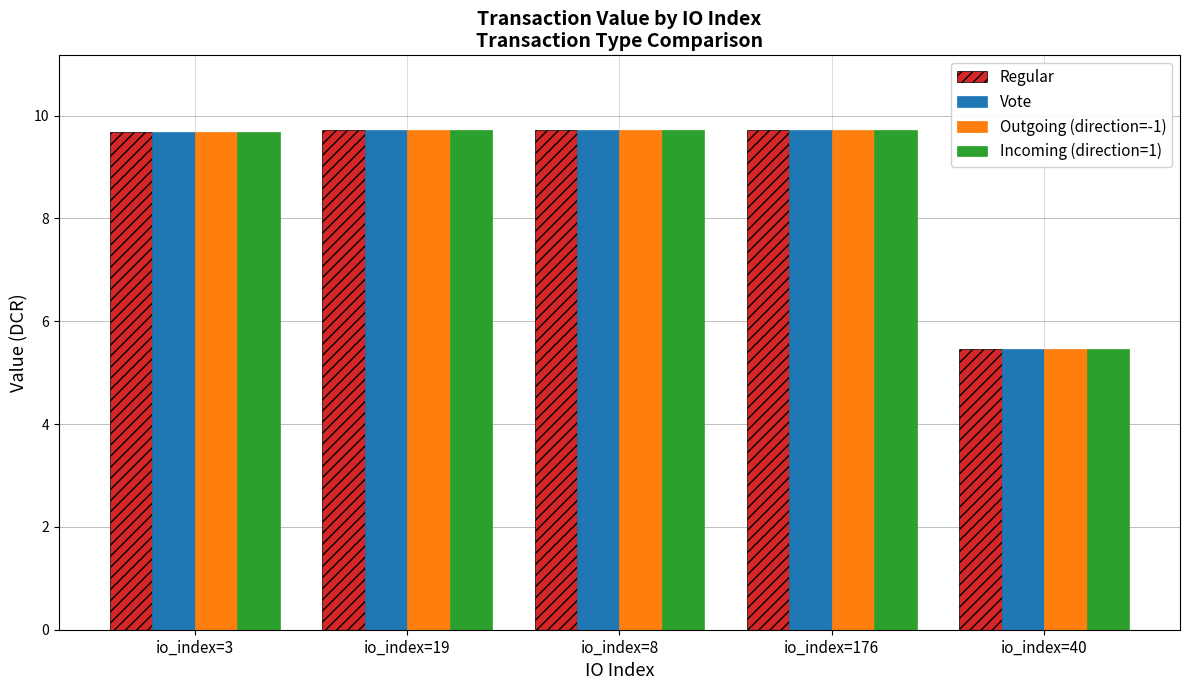

Is the value of Outgoing (direction=-1) at io_index=40 greater than the value of Vote at io_index=3?

No